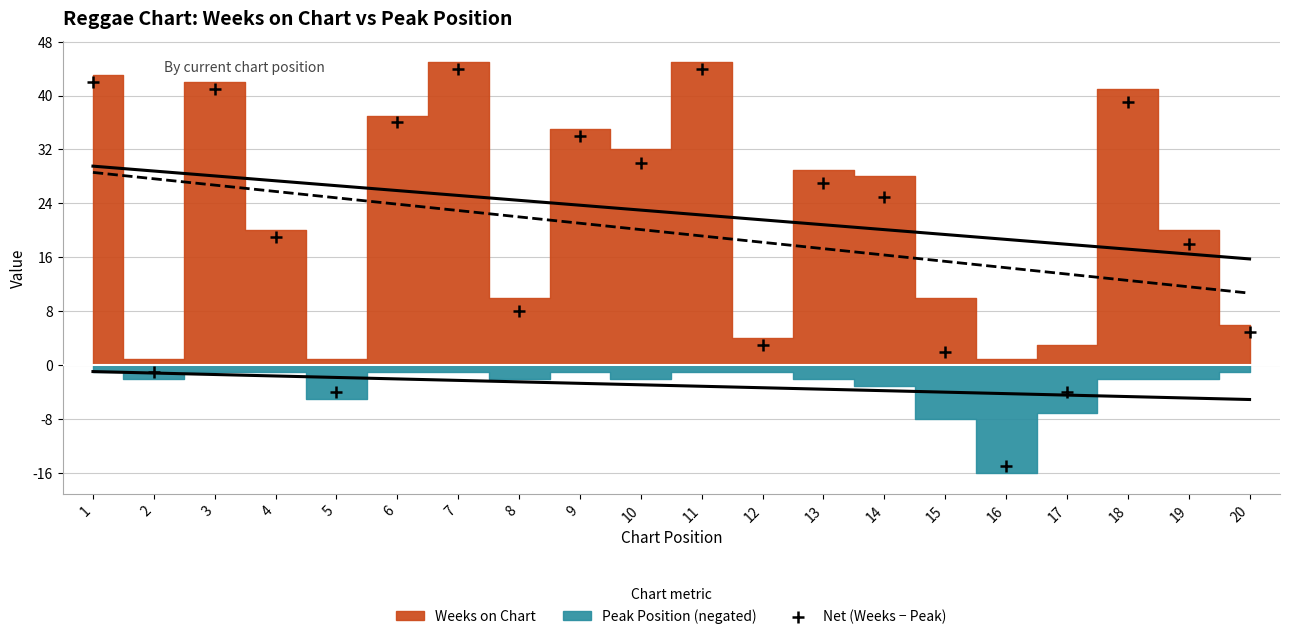

What is the range of X values (max minus min)?

19